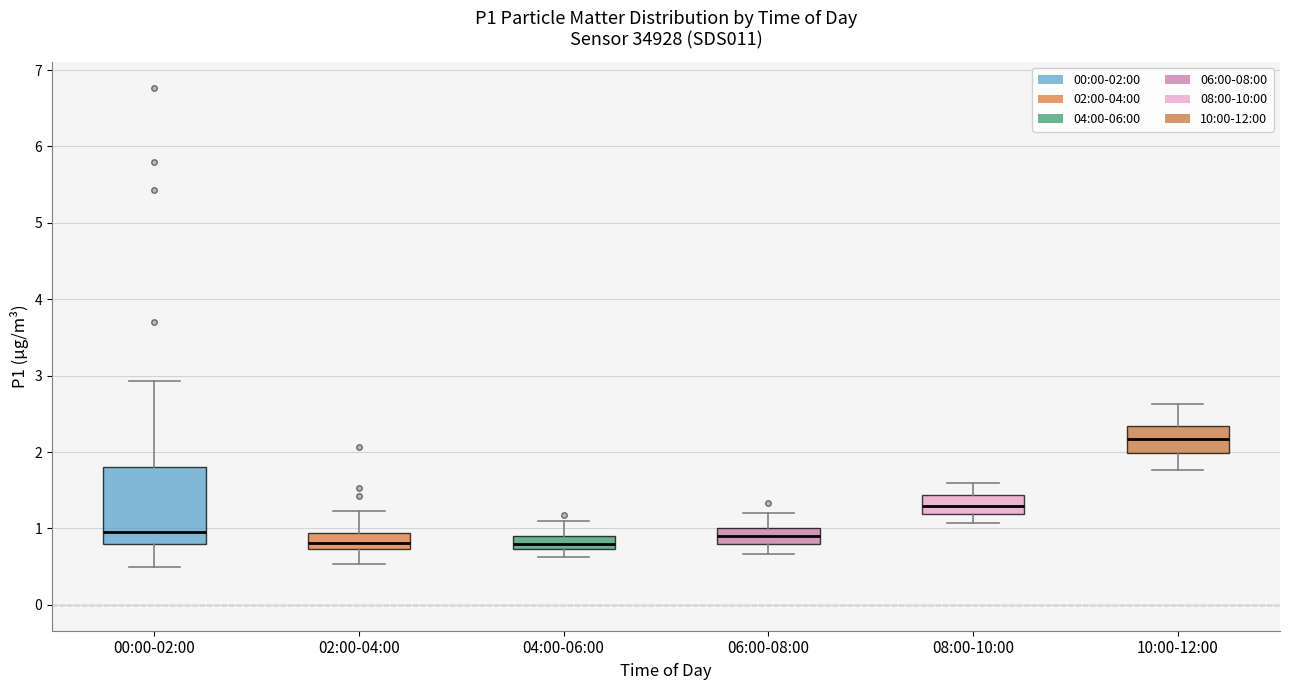

Reading left to right, read every box against the y-axis: the position of its median line, the range the box covers, and the ends of its whiskers. The values are not printed on the chart, so give them approximately, as read against the axis.

00:00-02:00: median 1.0, box 0.8 to 1.8, whiskers 0.5 to 2.9
02:00-04:00: median 0.8, box 0.7 to 0.9, whiskers 0.5 to 1.2
04:00-06:00: median 0.8, box 0.7 to 0.9, whiskers 0.6 to 1.1
06:00-08:00: median 0.9, box 0.8 to 1.0, whiskers 0.7 to 1.2
08:00-10:00: median 1.3, box 1.2 to 1.4, whiskers 1.1 to 1.6
10:00-12:00: median 2.2, box 2.0 to 2.3, whiskers 1.8 to 2.6